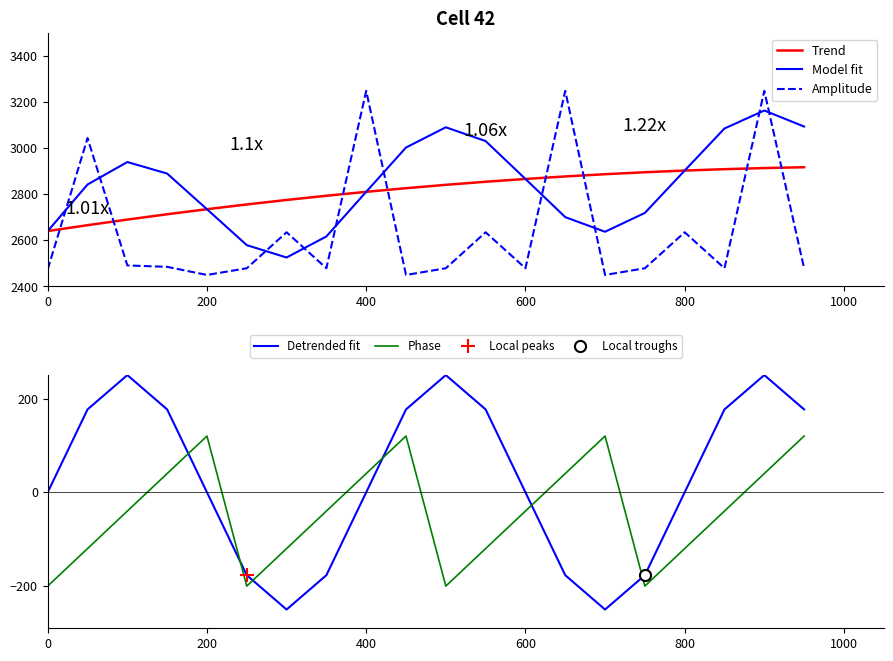

True or false: Trend and Model fit intersect in this chart.

False